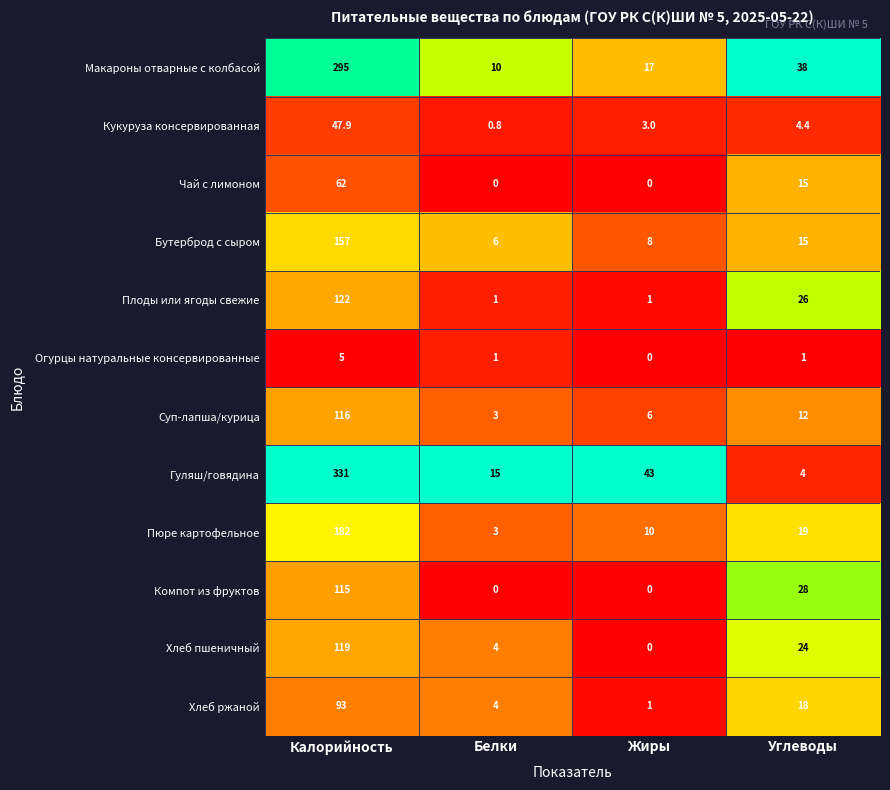

What is the difference between the highest and lowest values at Углеводы?

37.0